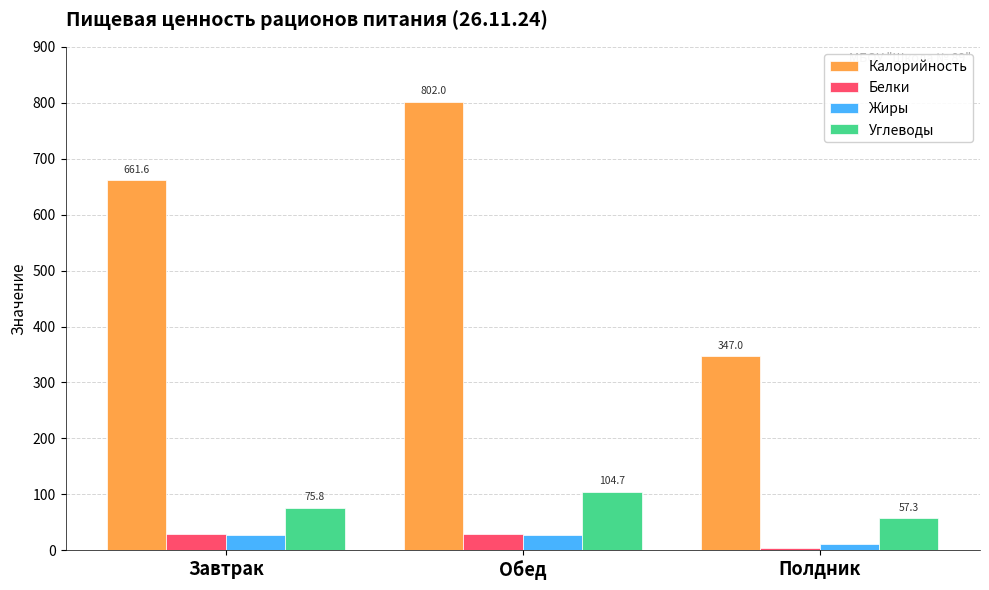

Count the number of data series in this chart.

4